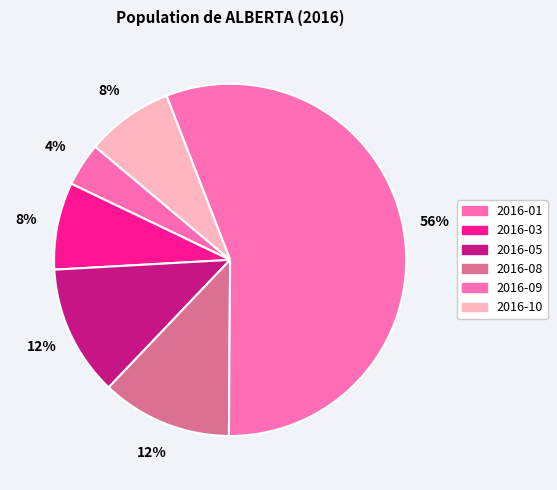

Is there any slice that represents more than half of the pie?

Yes